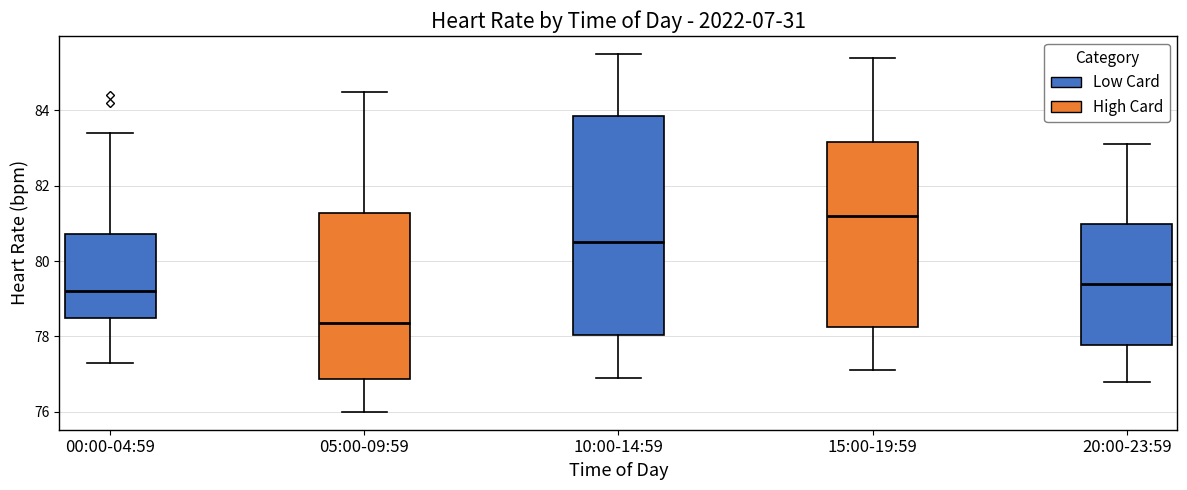

Comparing the boxes themselves (not the whiskers), which one is the tallest?

10:00-14:59